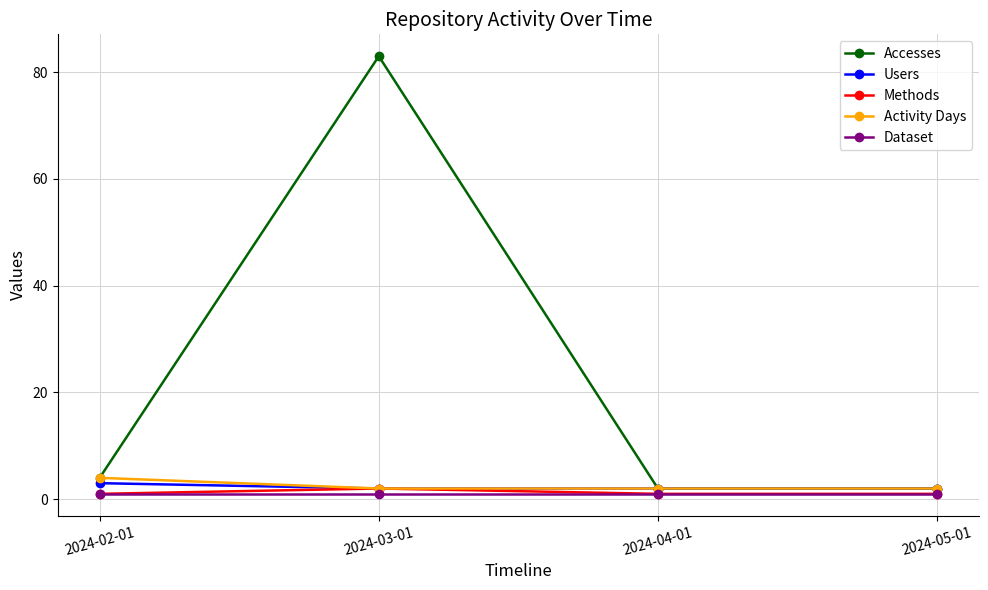

What is the greatest value displayed?

83